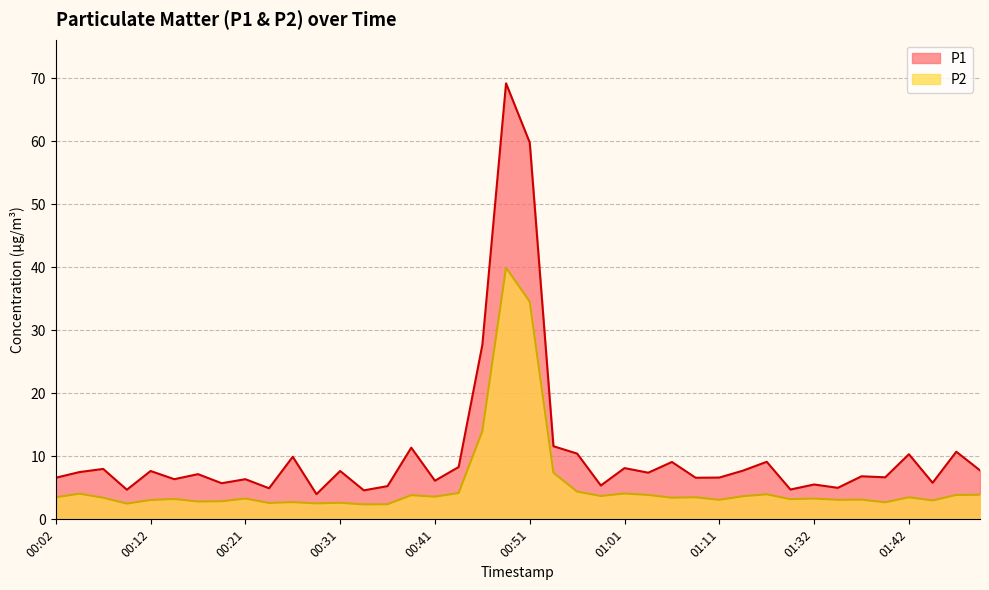

At which category is the sum across all series the highest?

00:48